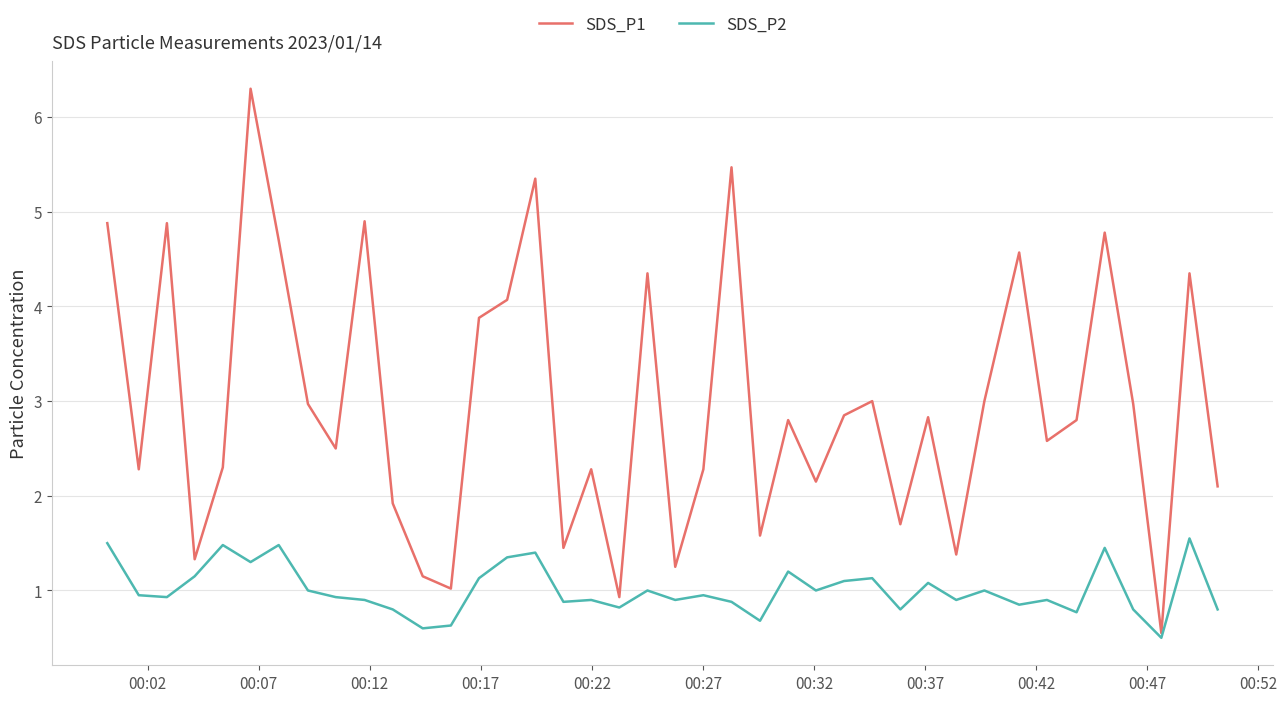

What is the greatest value displayed?

6.3